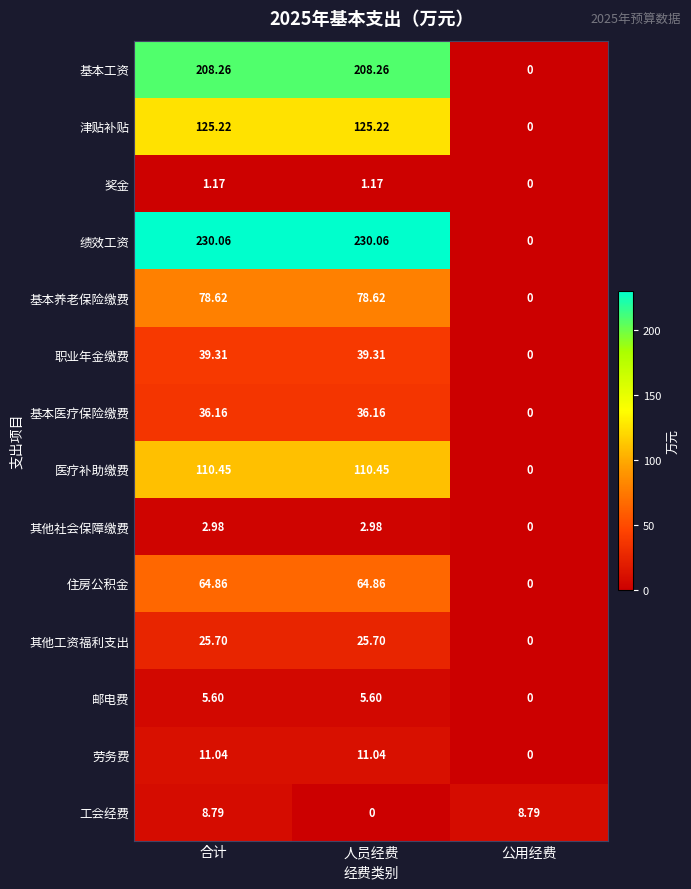

Which category has the lowest value in the 工会经费 series?

人员经费